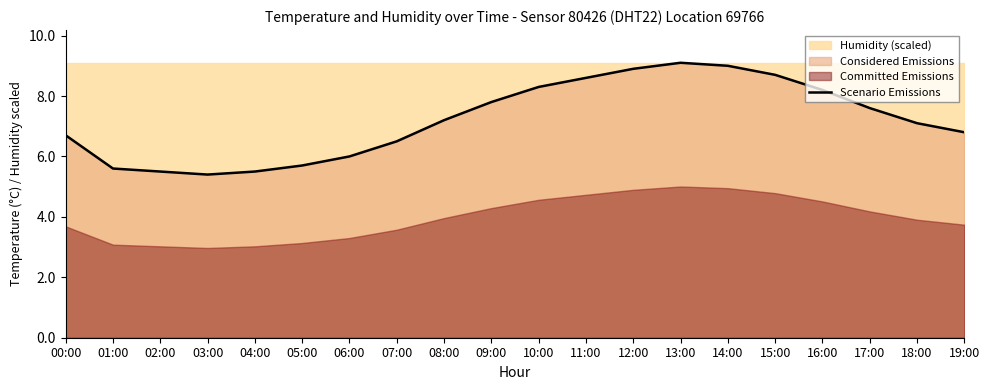

Where is the first local minimum?

03:00